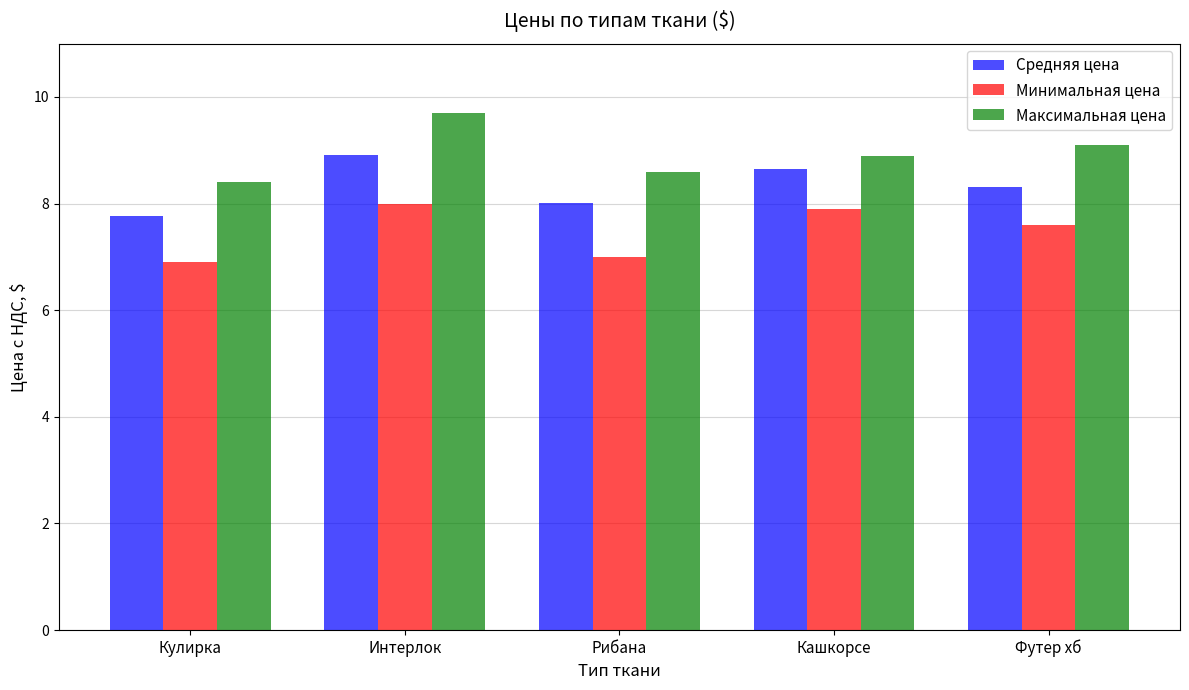

Which series has the largest range (max minus min)?

Максимальная цена